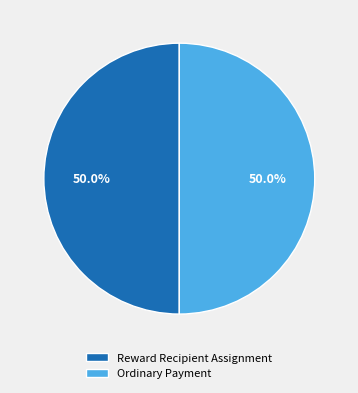

Approximately how many times larger is the value at Reward Recipient Assignment compared to Ordinary Payment?

1.0